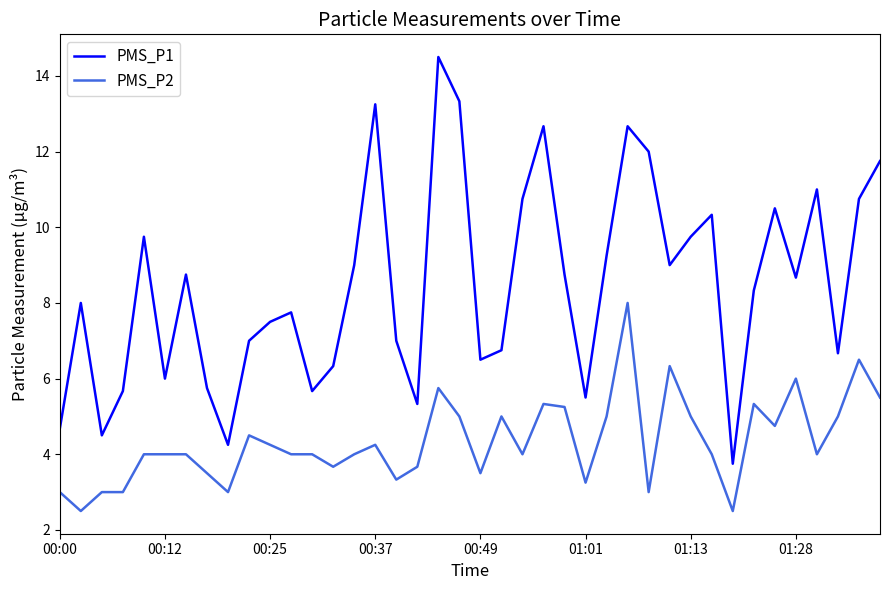

What is the highest value of the PMS_P2 series?

8.0